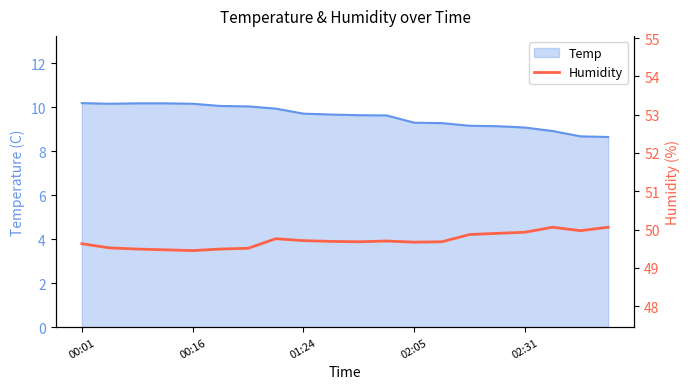

The chart shows a value of 31.4 at 00:01. True or false?

False